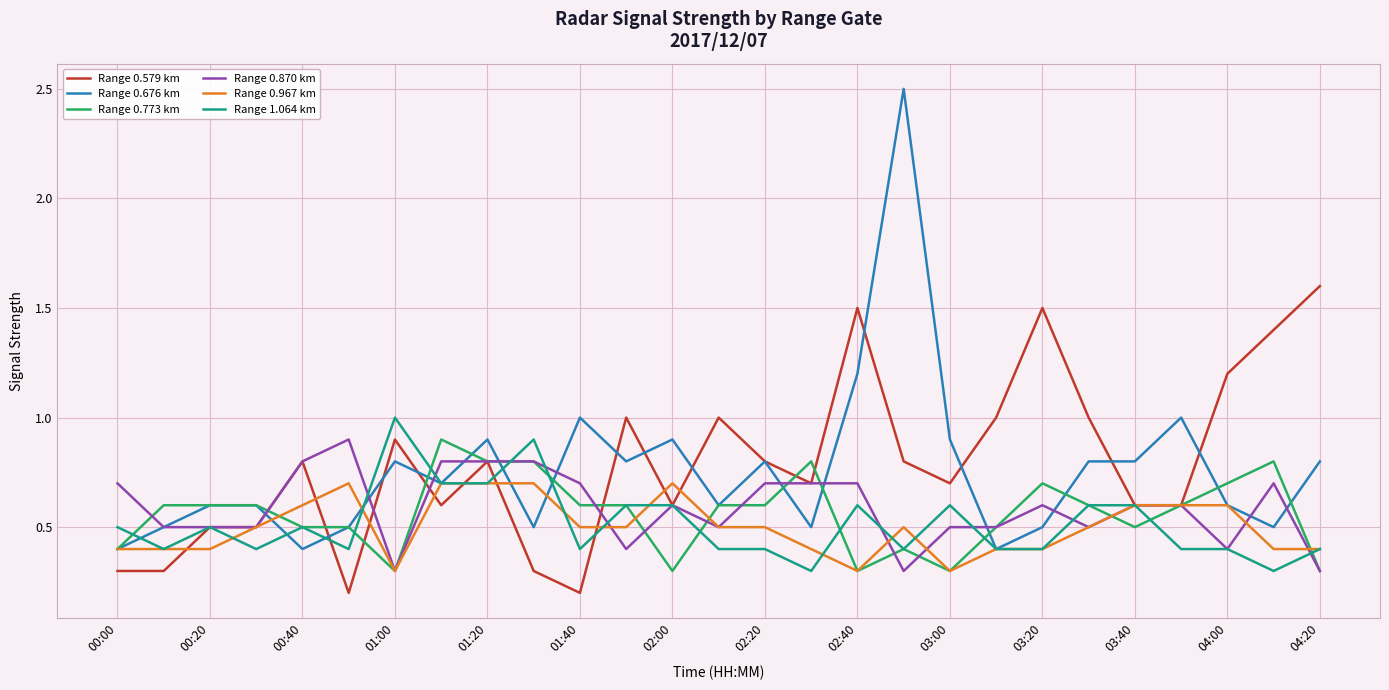

Which series has the widest spread of values?

Range 0.676 km